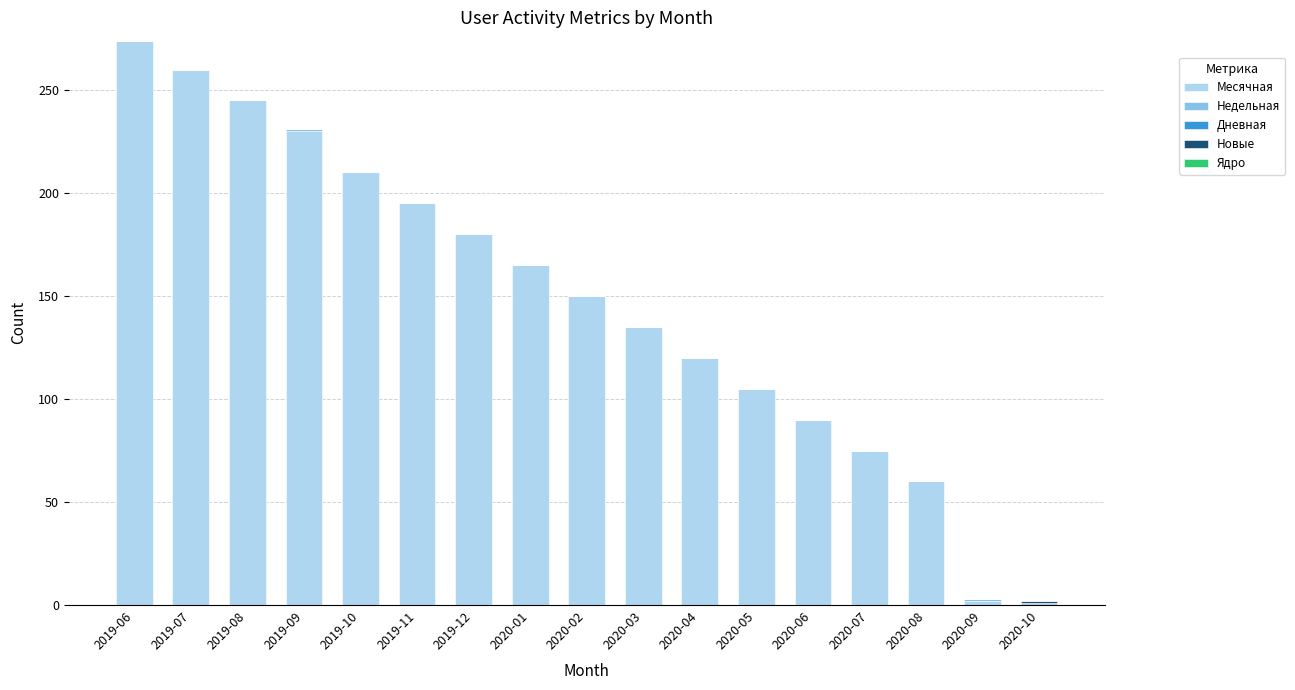

What is the sum of all Месячная values?

2497